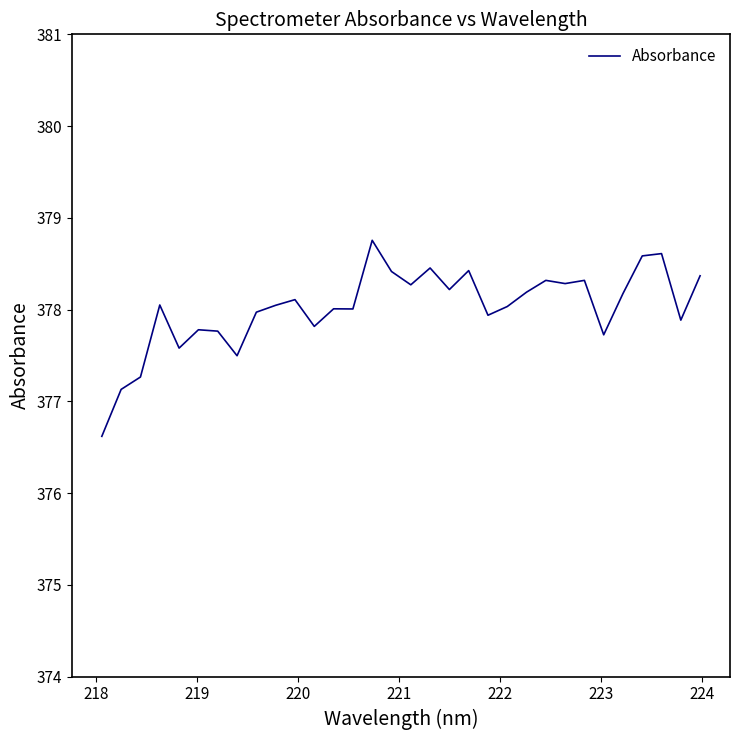

What is the maximum value shown in the chart?

378.8